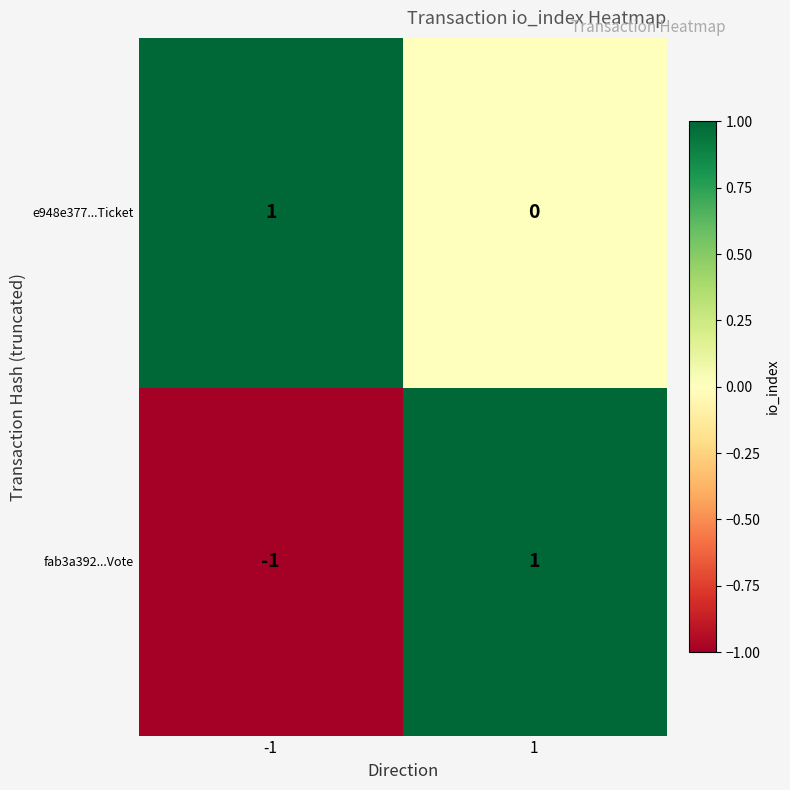

Which series has the widest spread of values?

fab3a392...Vote